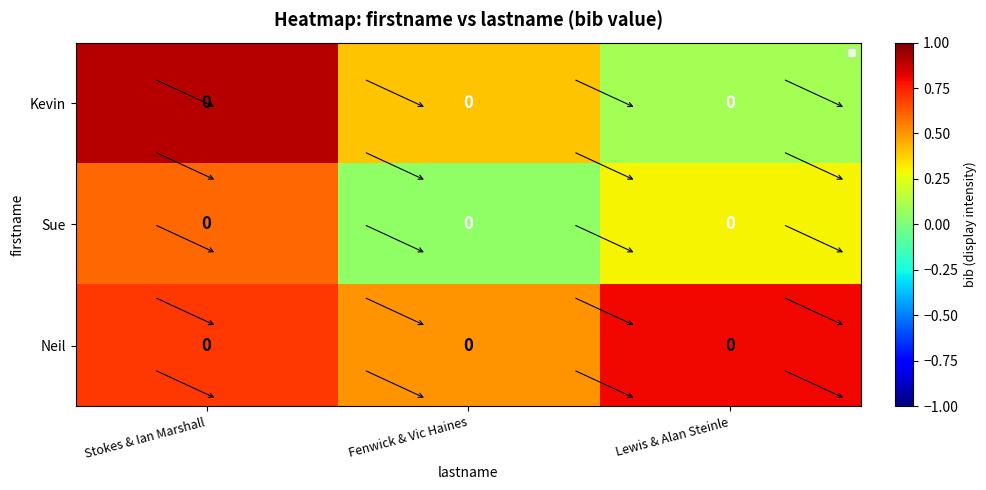

List the series in order of their peak value, highest first.

Kevin, Neil, Sue